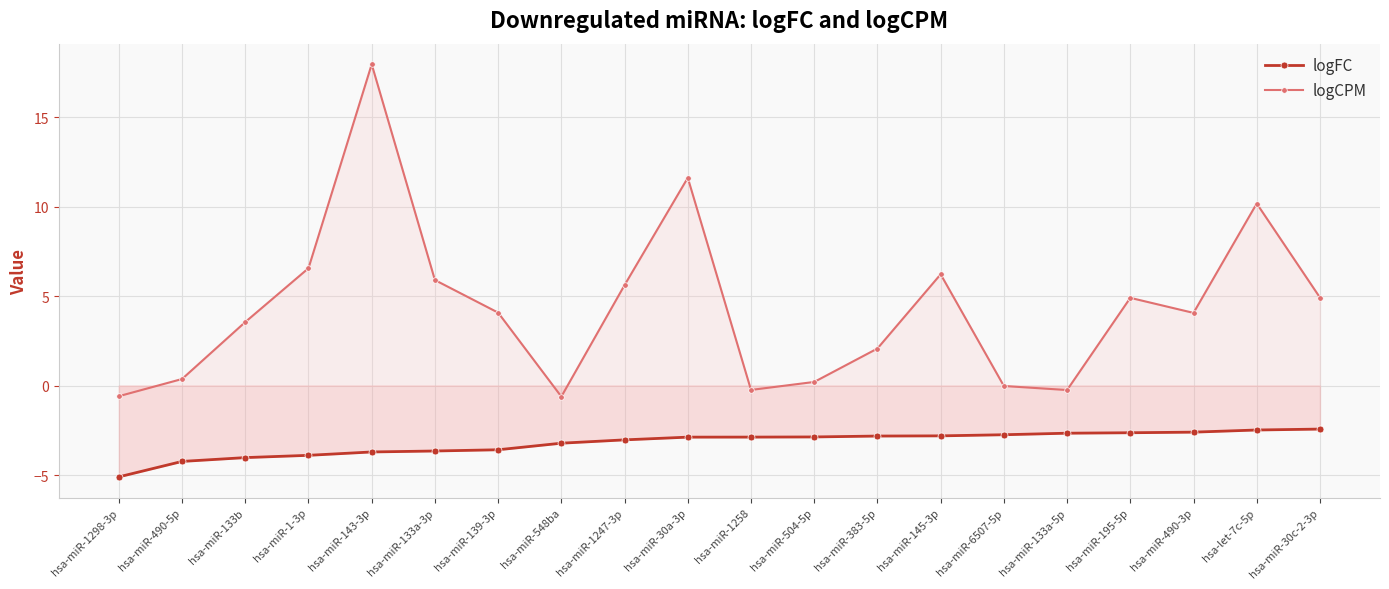

Which label corresponds to the largest value in the chart?

hsa-miR-143-3p